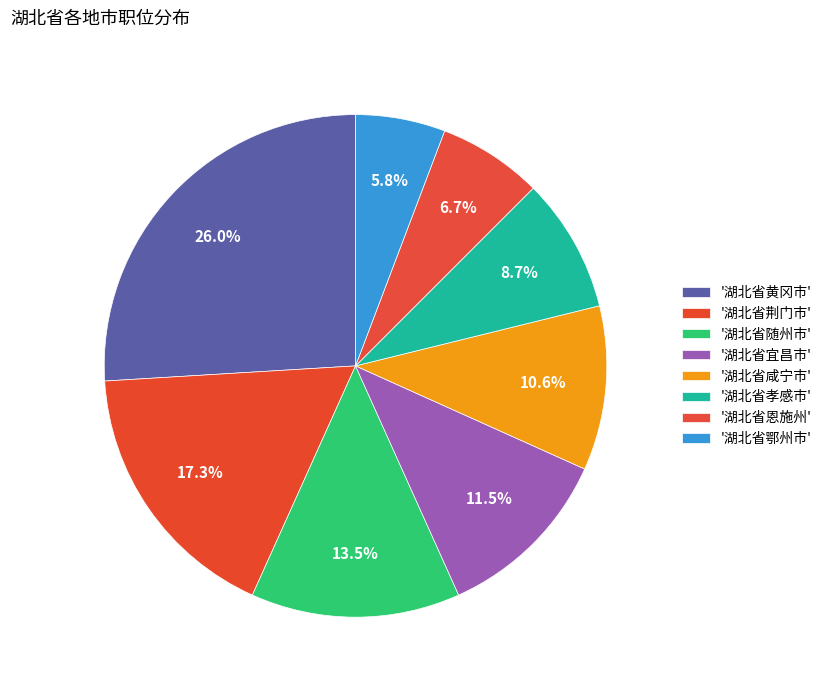

How many slices are in this pie chart?

8